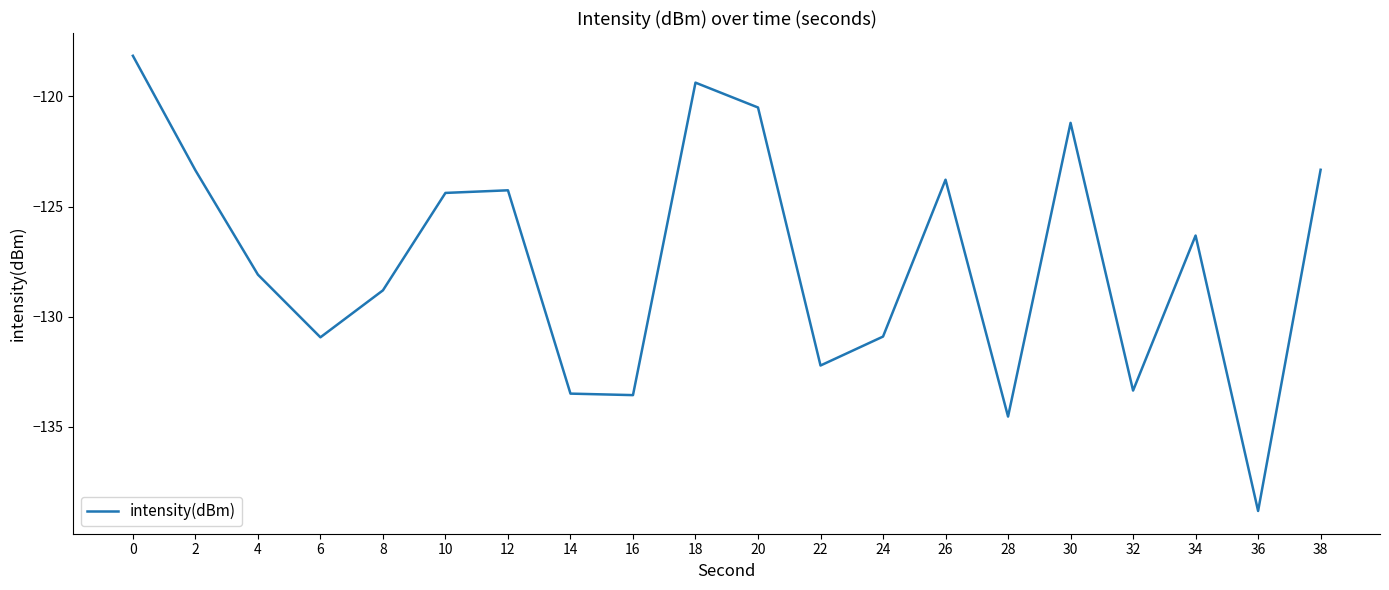

What is the approximate value at 16?

-133.6